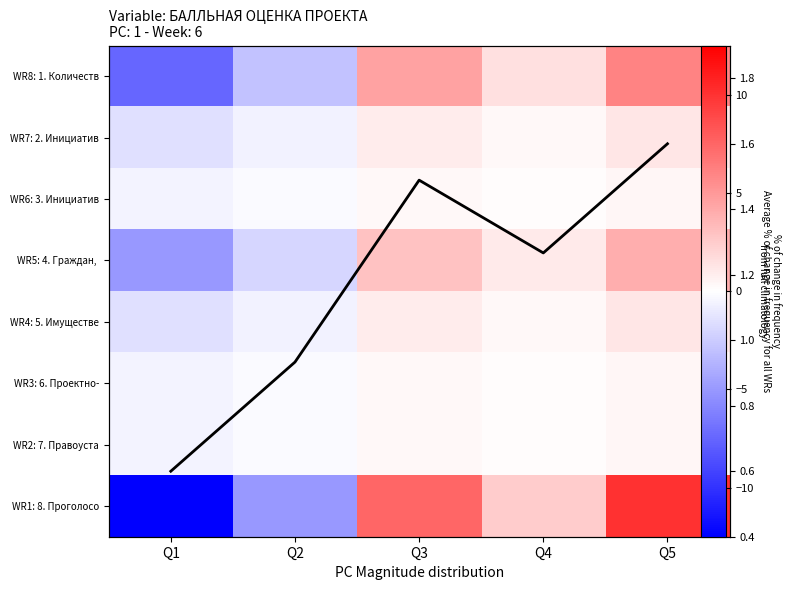

How many values in the WR7: 2. Инициатив series exceed 0?

3